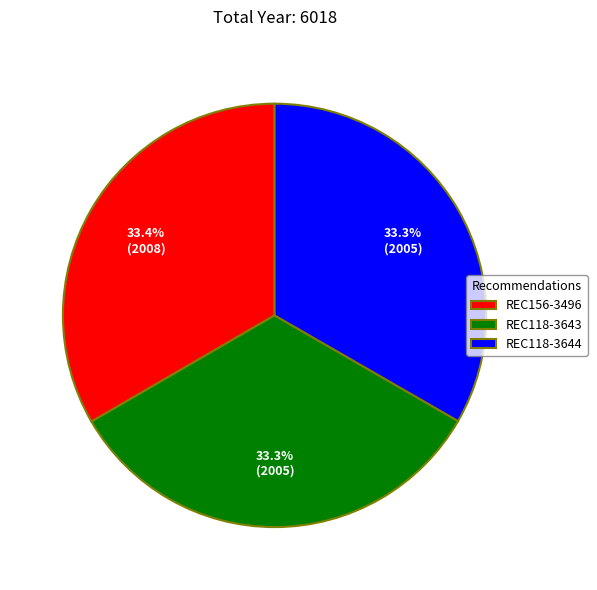

Is REC118-3643 the majority of the pie?

No